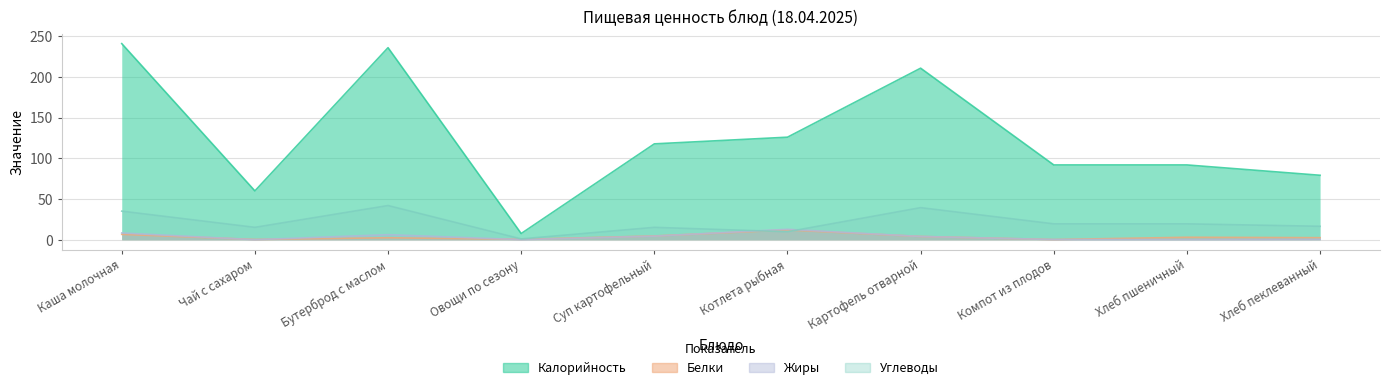

After their last crossing, which series has the higher values: Углеводы or Жиры?

Углеводы